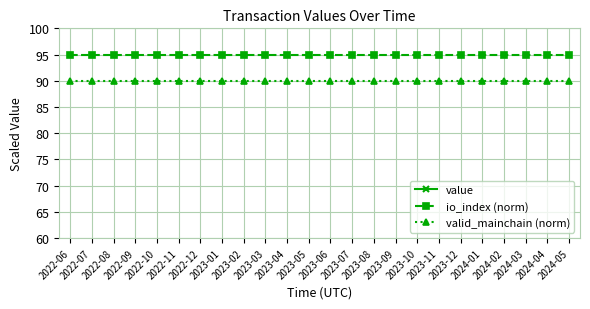

True or false: value has a value of 10.6 at 2023-12.

False